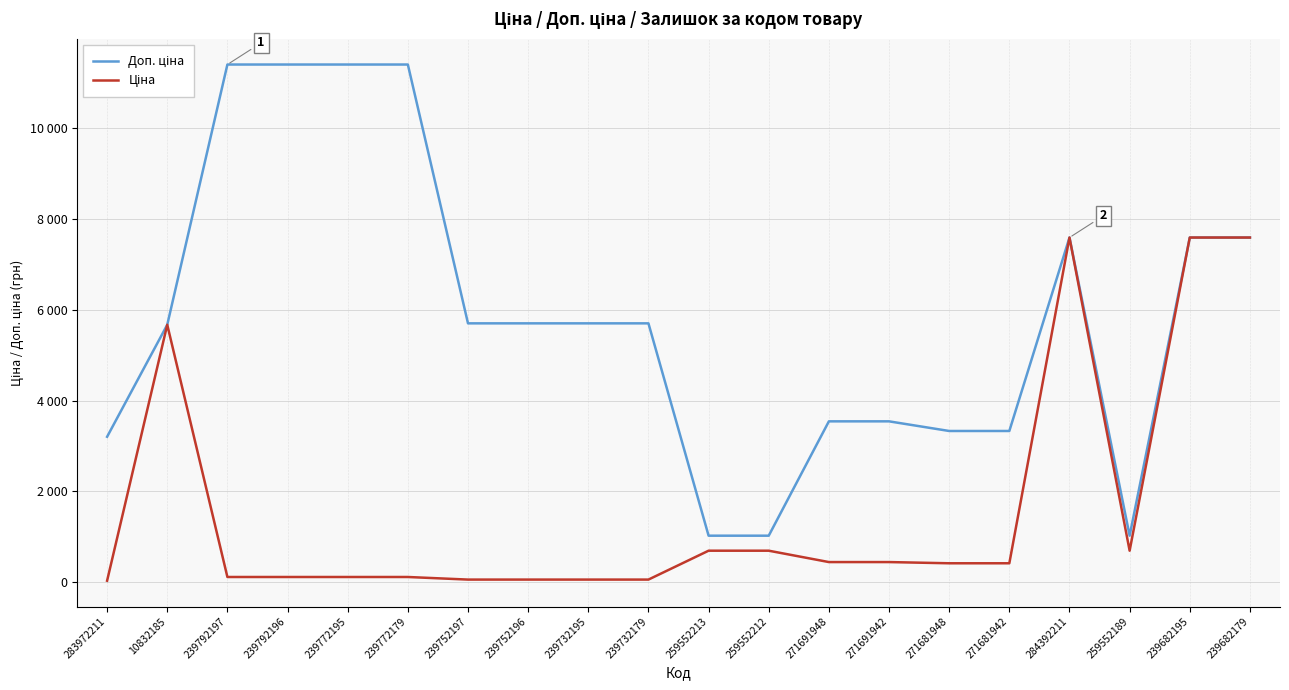

Does the chart display data point markers on the line(s)?

No